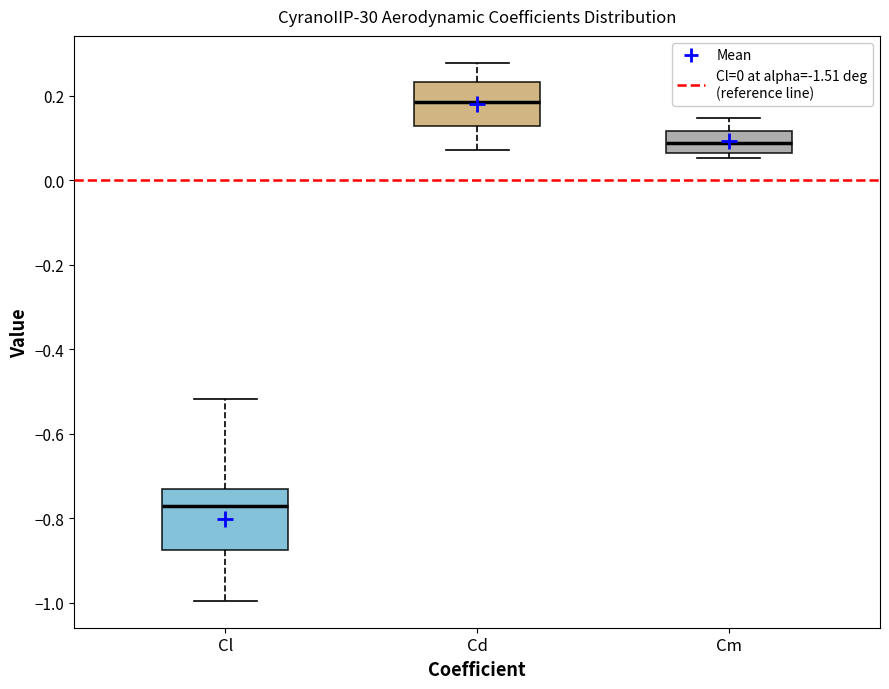

Which box's median line is the lowest?

Cl